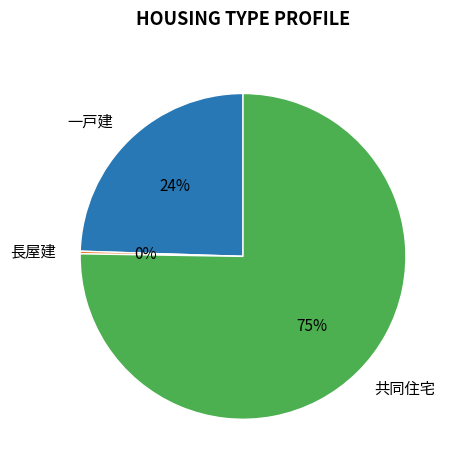

Combined, do 一戸建 and 共同住宅 account for over 50%?

Yes